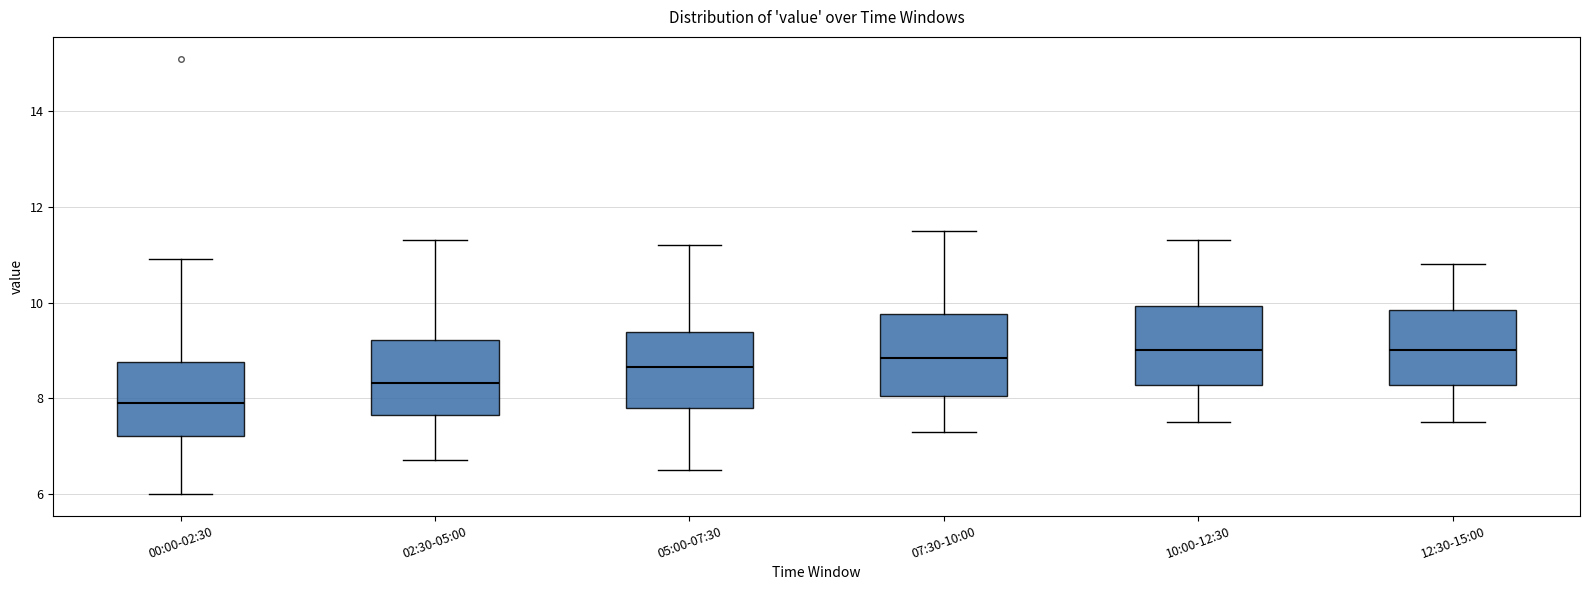

Where does the upper whisker of the box for 10:00-12:30 end on the y-axis? The values are not printed on the chart, so give them approximately, as read against the axis.

11.4